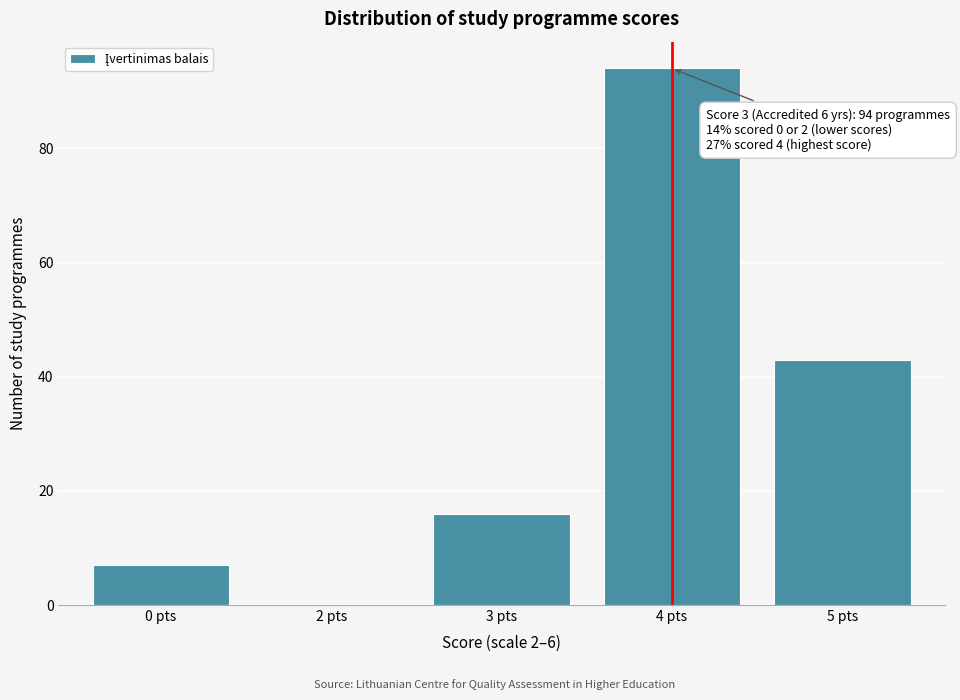

Reading left to right, extract all data points from this chart.

0 pts=7	2 pts=0	3 pts=16	4 pts=94	5 pts=43